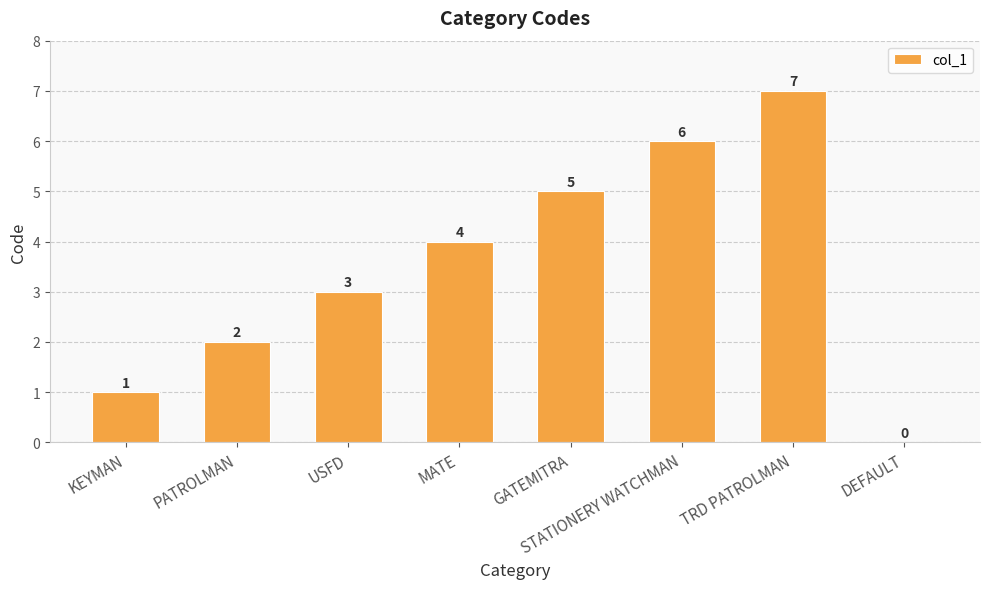

At which category does the chart reach its peak across all series?

TRD PATROLMAN